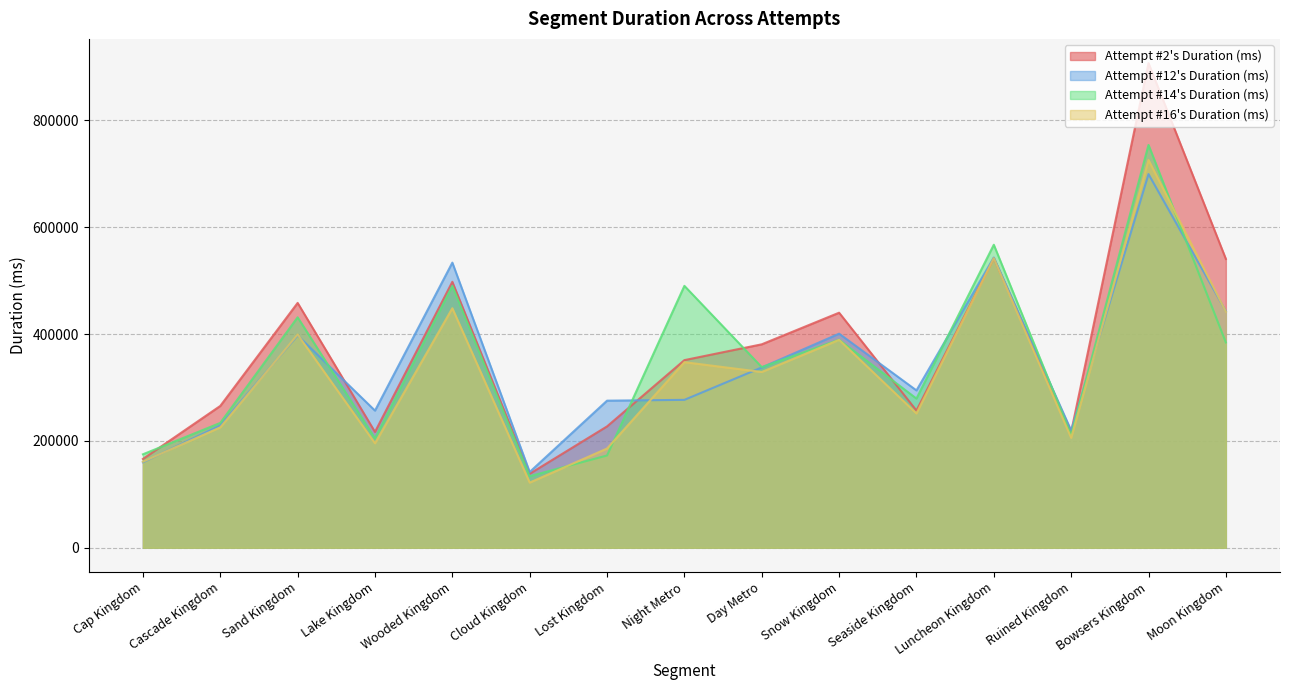

Reading left to right, extract all data points from this chart.

Attempt #2's Duration (ms): Cap Kingdom=166166	Cascade Kingdom=265406	Sand Kingdom=458213	Lake Kingdom=216776	Wooded Kingdom=497707	Cloud Kingdom=138447	Lost Kingdom=227085	Night Metro=351107	Day Metro=380721	Snow Kingdom=439884	Seaside Kingdom=256781	Luncheon Kingdom=541959	Ruined Kingdom=216672	Bowsers Kingdom=906961	Moon Kingdom=540458
Attempt #12's Duration (ms): Cap Kingdom=159923	Cascade Kingdom=228954	Sand Kingdom=397314	Lake Kingdom=256629	Wooded Kingdom=533584	Cloud Kingdom=141789	Lost Kingdom=275264	Night Metro=276772	Day Metro=337407	Snow Kingdom=400618	Seaside Kingdom=294450	Luncheon Kingdom=543158	Ruined Kingdom=219472	Bowsers Kingdom=699261	Moon Kingdom=442790
Attempt #14's Duration (ms): Cap Kingdom=174873	Cascade Kingdom=233635	Sand Kingdom=431252	Lake Kingdom=204483	Wooded Kingdom=490112	Cloud Kingdom=133910	Lost Kingdom=172676	Night Metro=490114	Day Metro=338031	Snow Kingdom=389287	Seaside Kingdom=279169	Luncheon Kingdom=567059	Ruined Kingdom=211075	Bowsers Kingdom=753855	Moon Kingdom=384203
Attempt #16's Duration (ms): Cap Kingdom=161093	Cascade Kingdom=225351	Sand Kingdom=399072	Lake Kingdom=195519	Wooded Kingdom=448252	Cloud Kingdom=121928	Lost Kingdom=185661	Night Metro=347296	Day Metro=328954	Snow Kingdom=389072	Seaside Kingdom=251348	Luncheon Kingdom=541959	Ruined Kingdom=205685	Bowsers Kingdom=725585	Moon Kingdom=441809